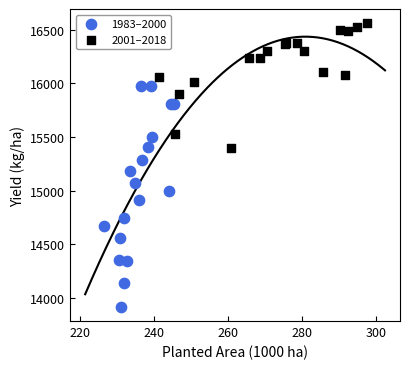

Which series reaches the maximum Y coordinate?

2001–2018